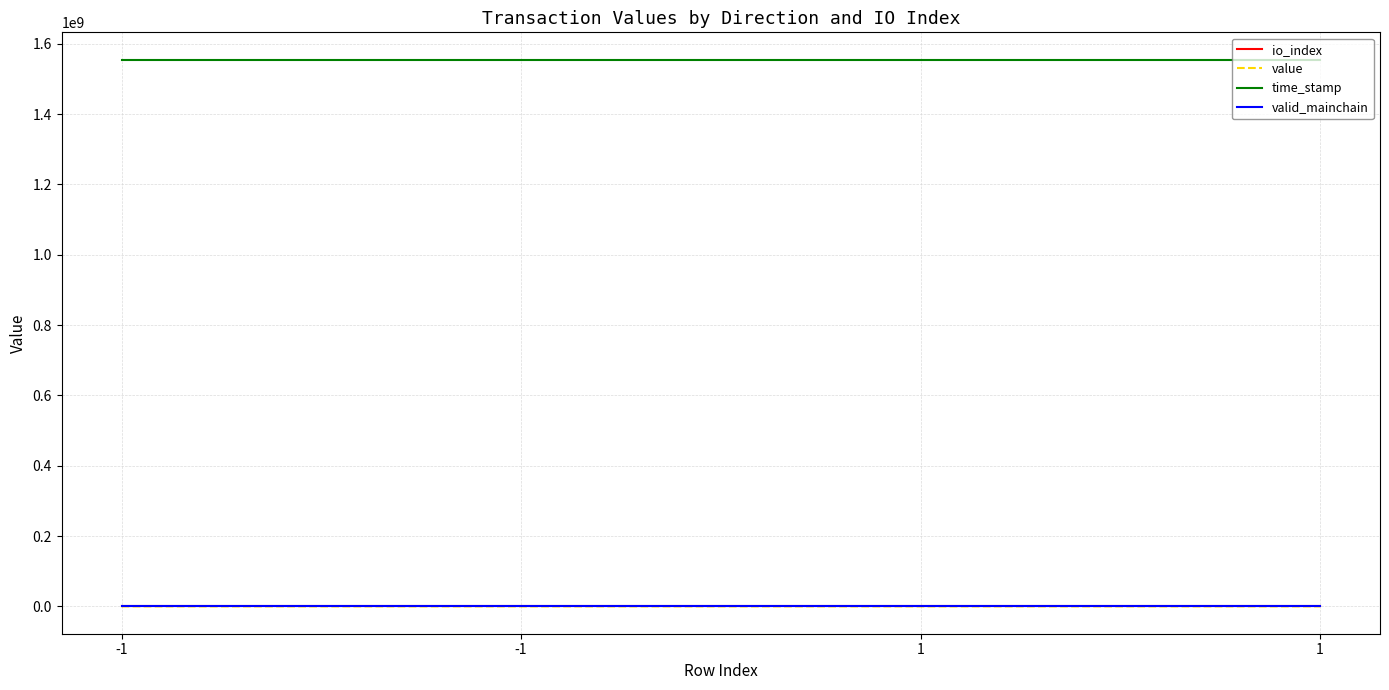

What is the highest value of the value series?

286.1